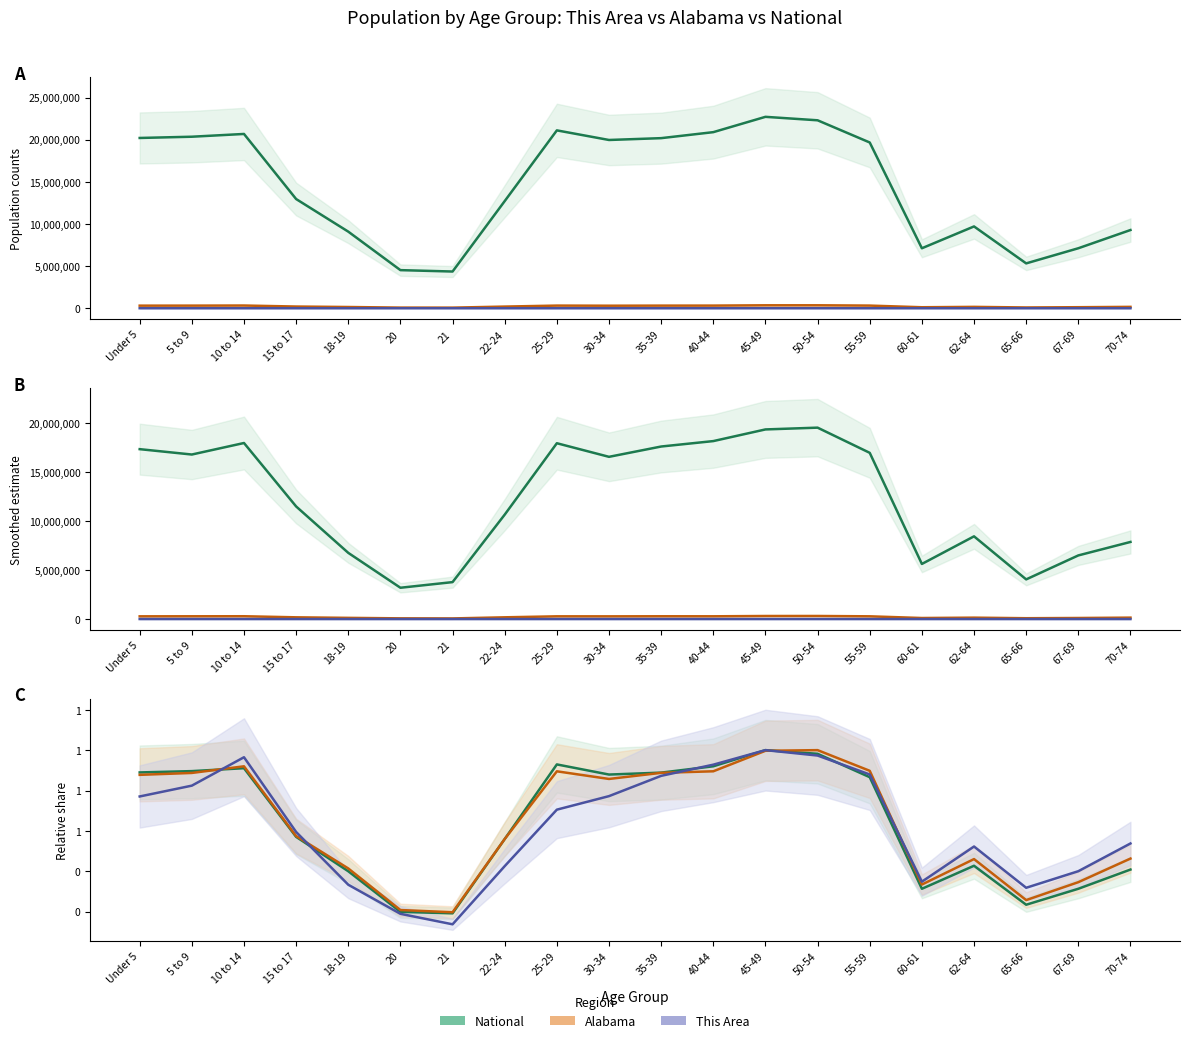

At 25-29, list the series in order from largest to smallest.

National, Alabama, This Area